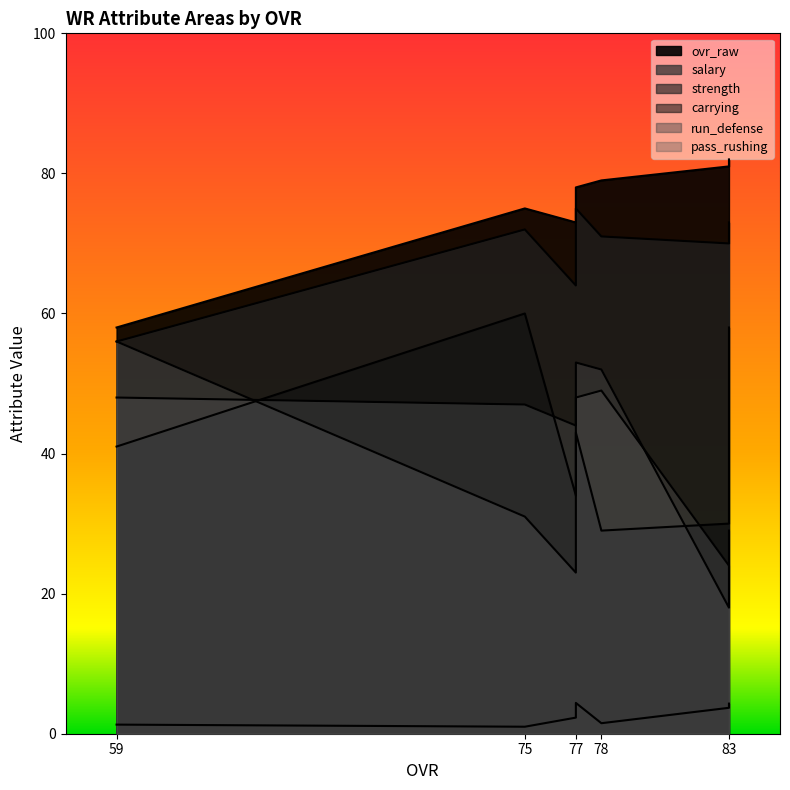

Which series has the widest spread of values?

run_defense